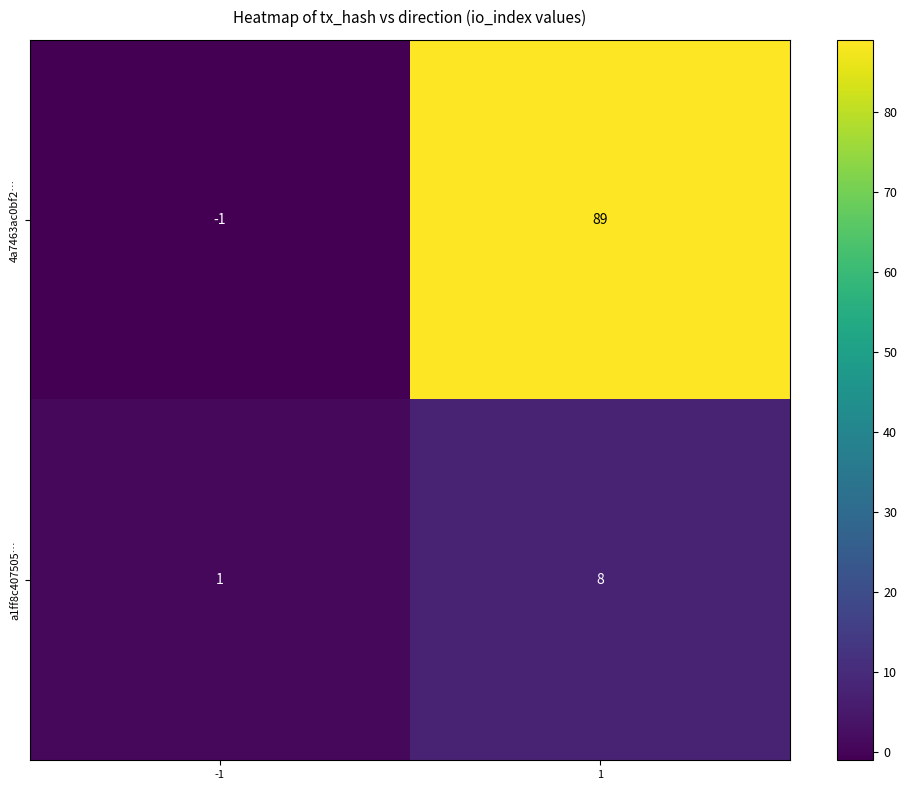

Which category has the lowest value across all series?

-1